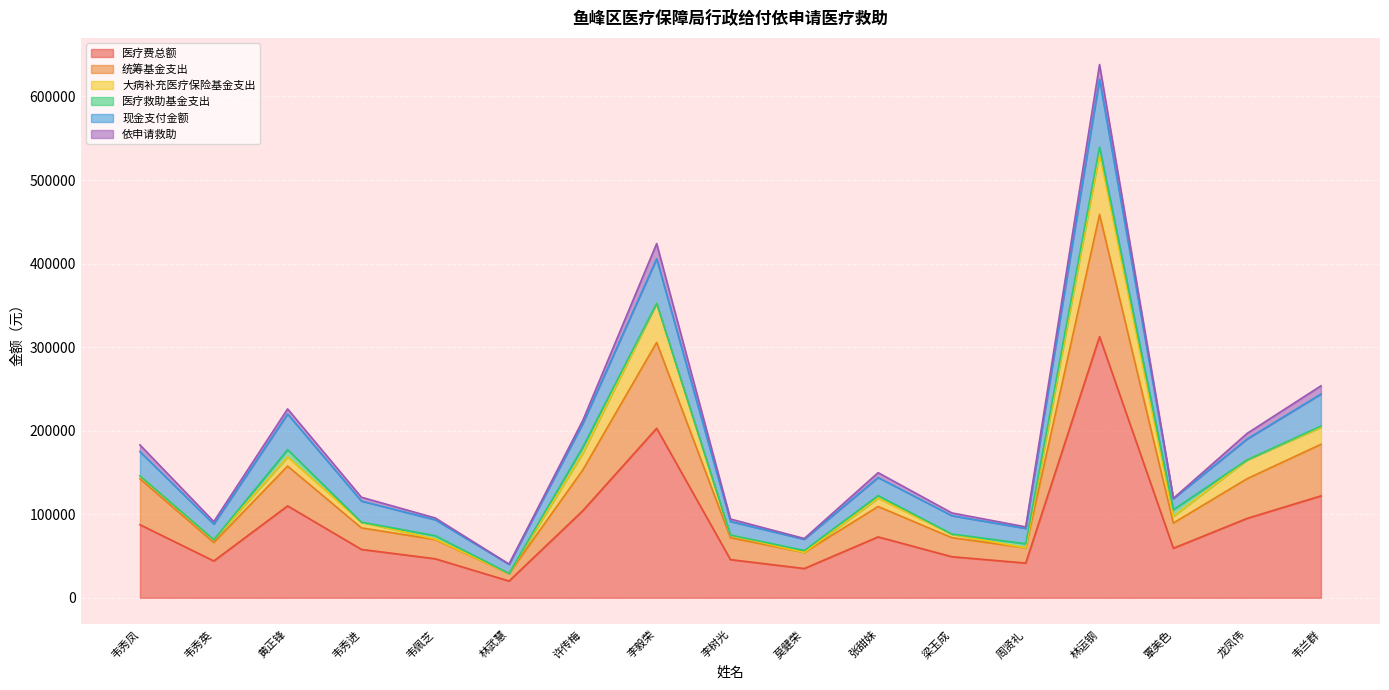

What is the minimum value shown in the chart?

20012.7